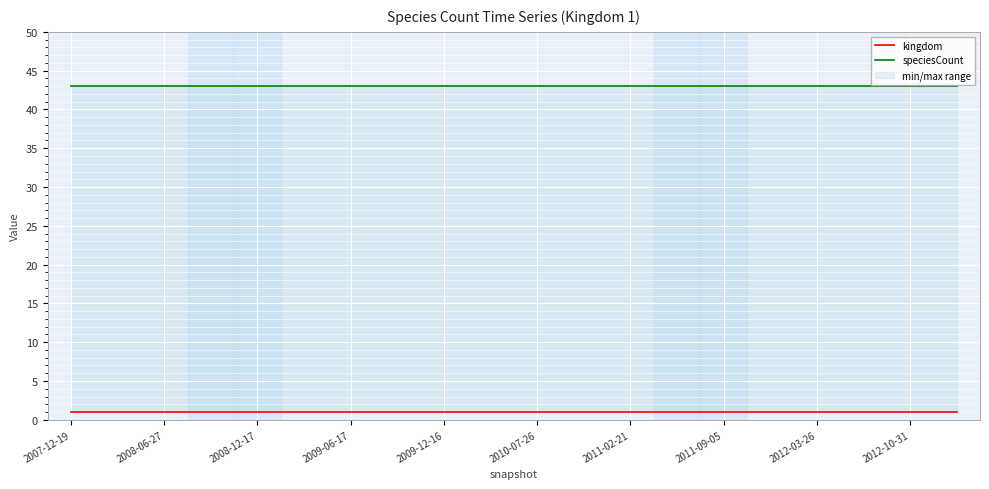

What is the lowest value of the kingdom series?

1